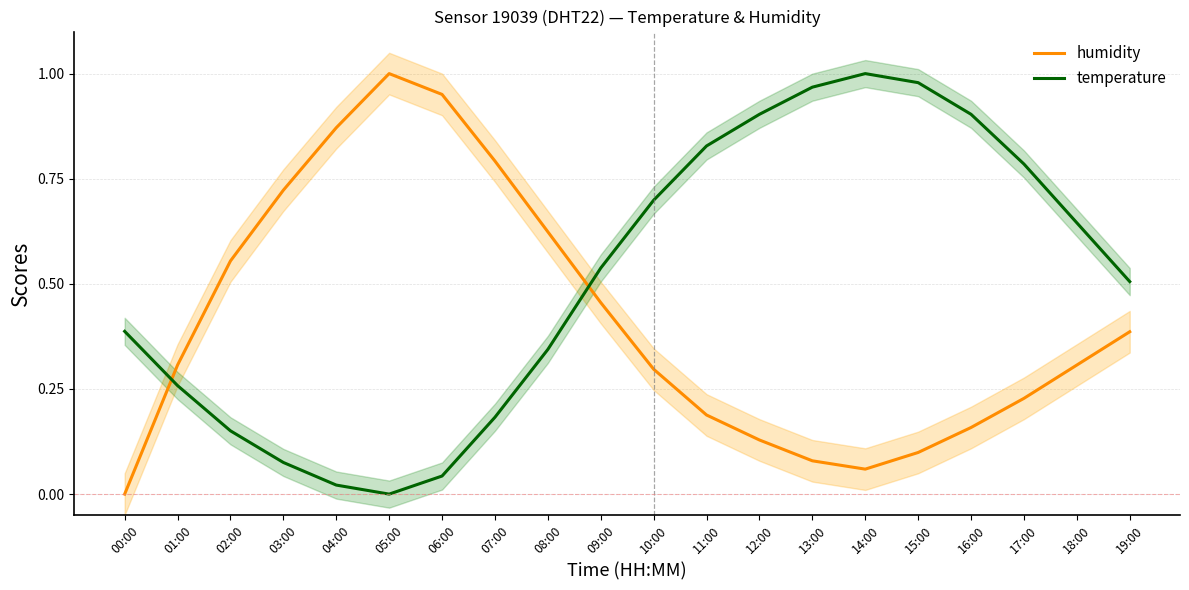

At how many categories does at least one series exceed 0?

20